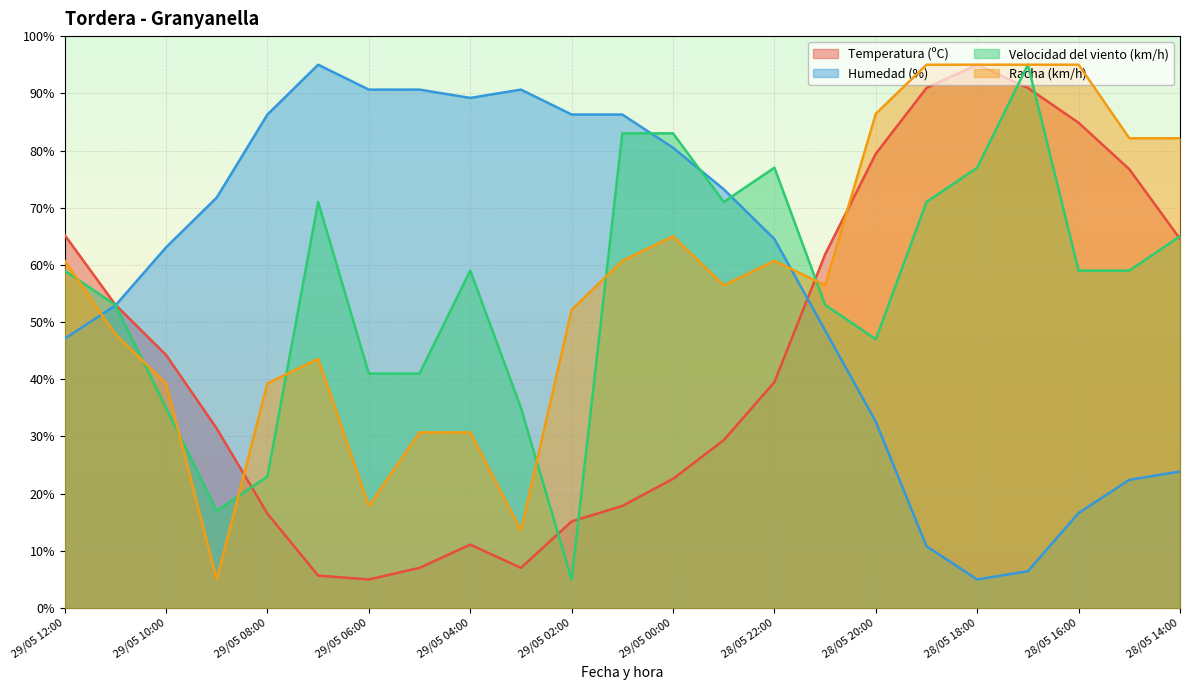

After their last crossing, which series has the higher values: Temperatura (ºC) or Humedad (%)?

Temperatura (ºC)